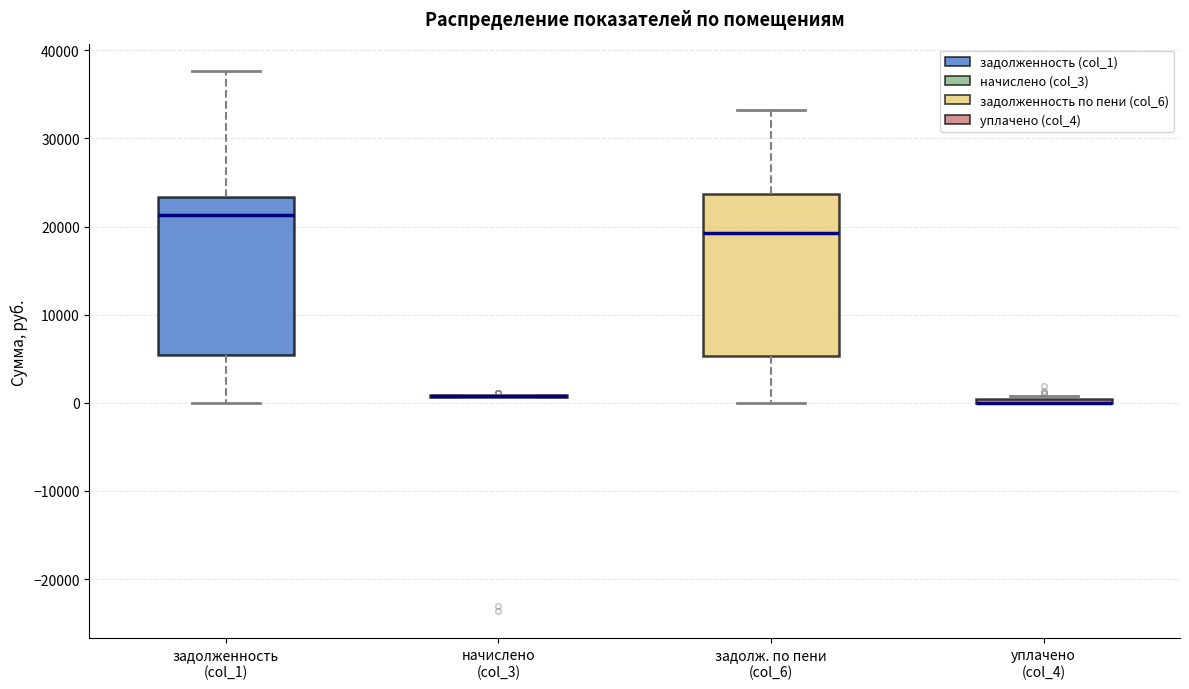

Reading left to right, read every box against the y-axis: the position of its median line, the range the box covers, and the ends of its whiskers. The values are not printed on the chart, so give them approximately, as read against the axis.

задолженность (col_1): median 21000, box 5000 to 23000, whiskers 0 to 38000
начислено (col_3): box collapsed to a line at 1000, whiskers 1000 to 1000
задолж. по пени (col_6): median 19000, box 5000 to 24000, whiskers 0 to 33000
уплачено (col_4): box collapsed to a line at 0, whiskers 0 to 1000